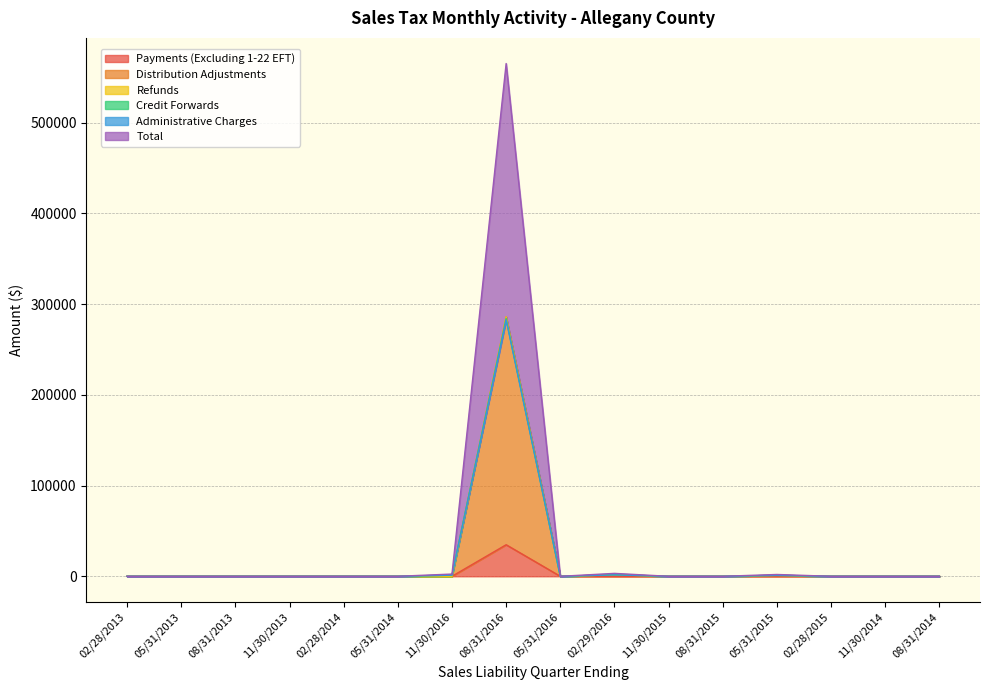

List the series in order of their peak value, lowest first.

Payments (Excluding 1-22 EFT), Administrative Charges, Distribution Adjustments, Total